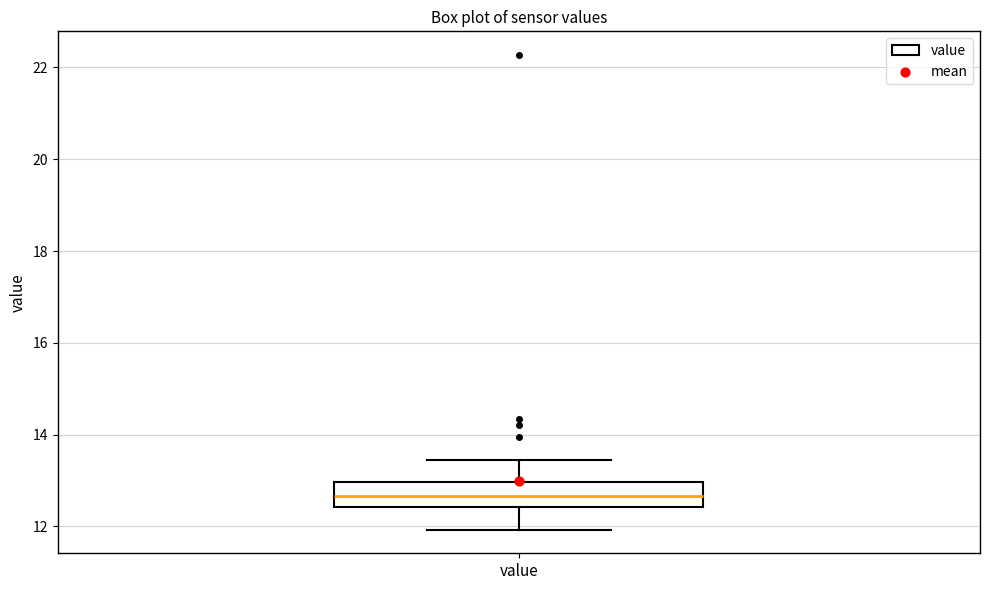

Read this box plot against the y-axis: the position of the median line, the range covered by the box, and the ends of both whiskers. The values are not printed on the chart, so give them approximately, as read against the axis.

median 12.6, box 12.4 to 13.0, whiskers 12.0 to 13.4